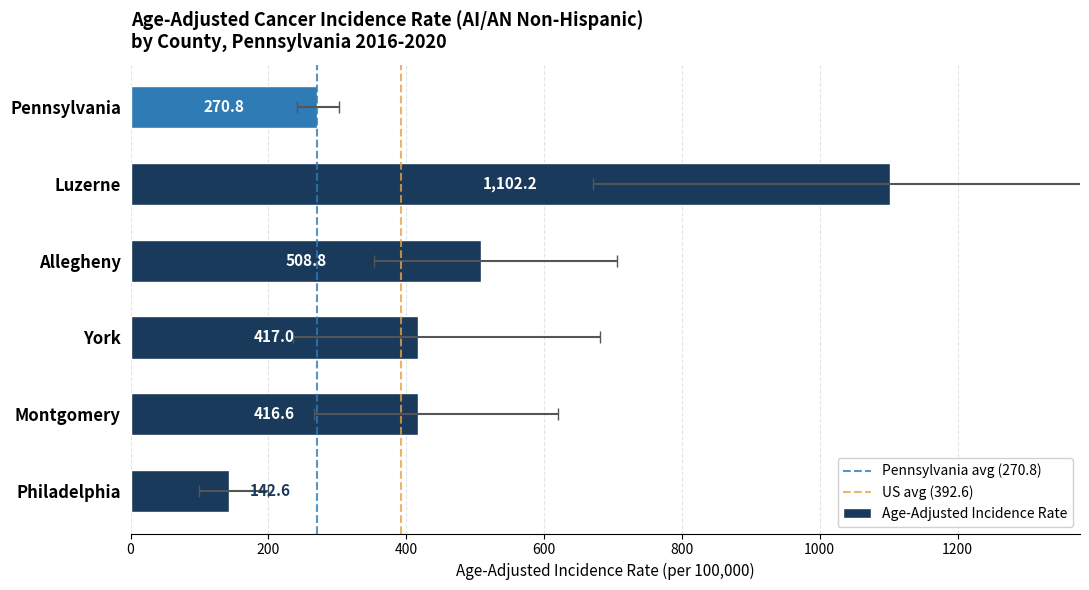

What is the label of the 5th bar from the left?

Luzerne